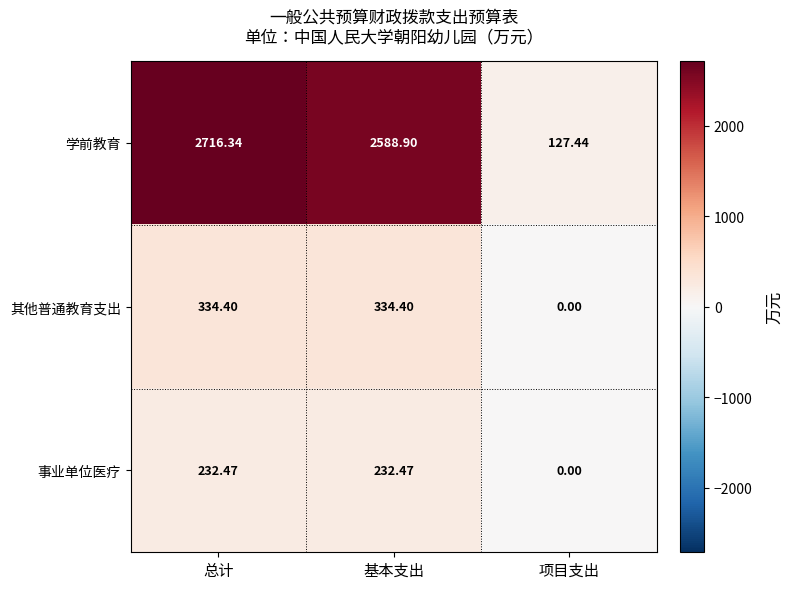

At which label does 其他普通教育支出 first exceed 334?

总计